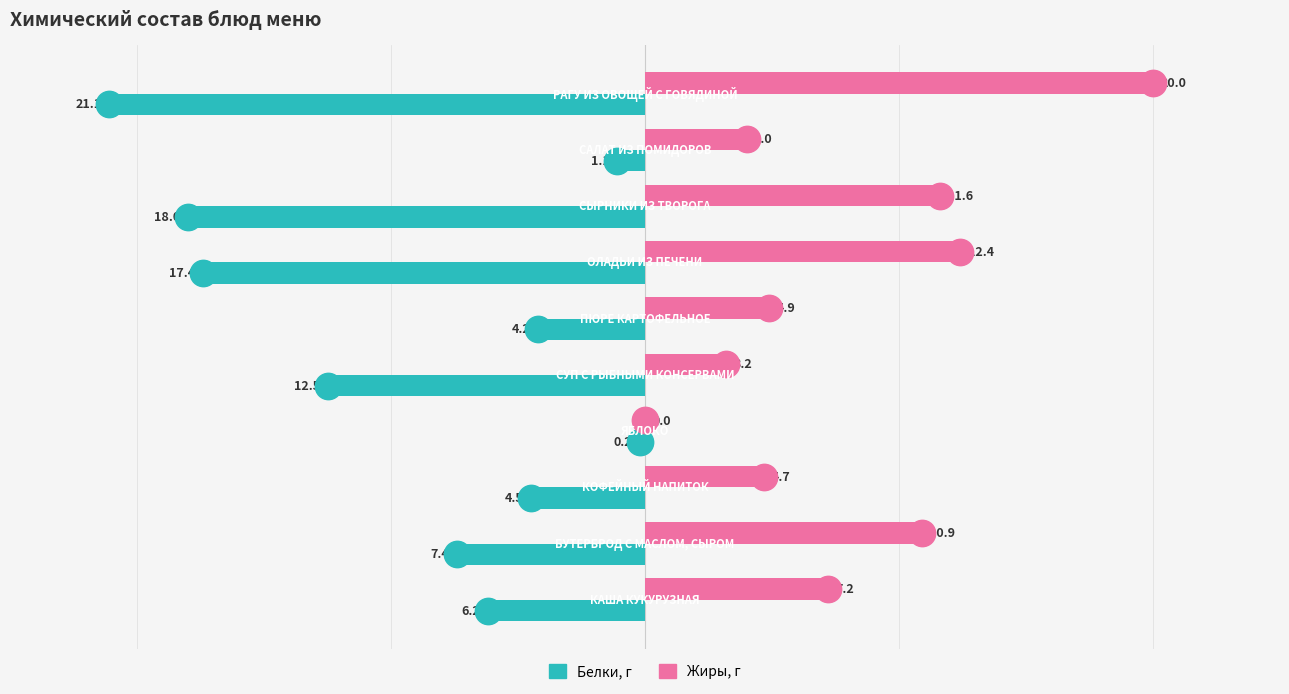

What is the sum of all Белки, г values?

-92.6